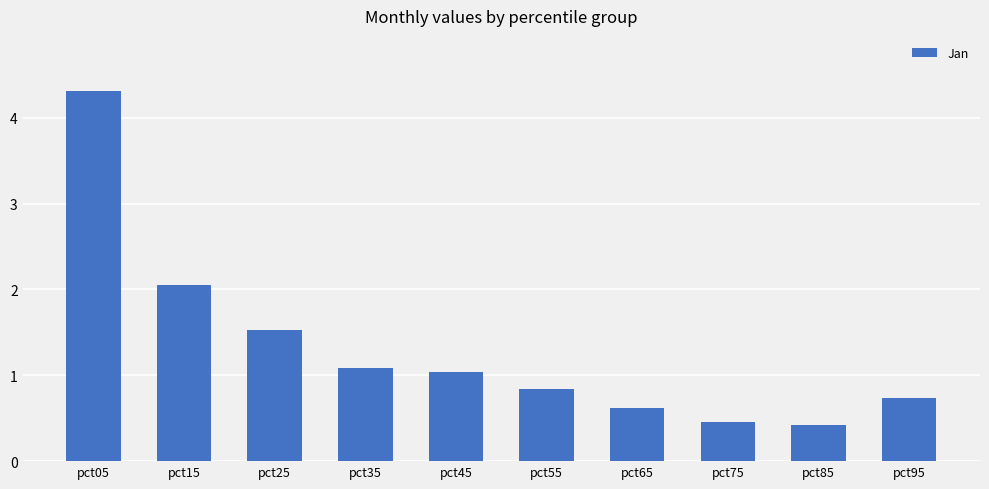

What is the difference between the maximum and minimum values?

3.9